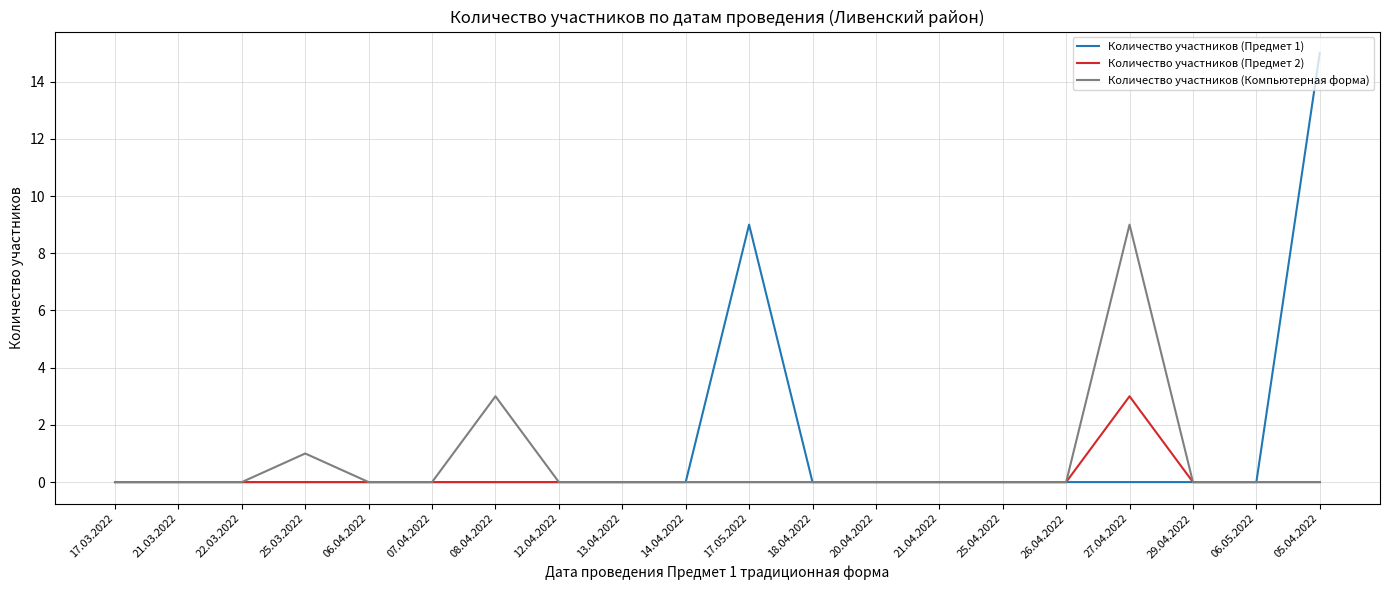

Is the value of Количество участников (Предмет 2) at 22.03.2022 greater than the value of Количество участников (Компьютерная форма) at 25.03.2022?

No